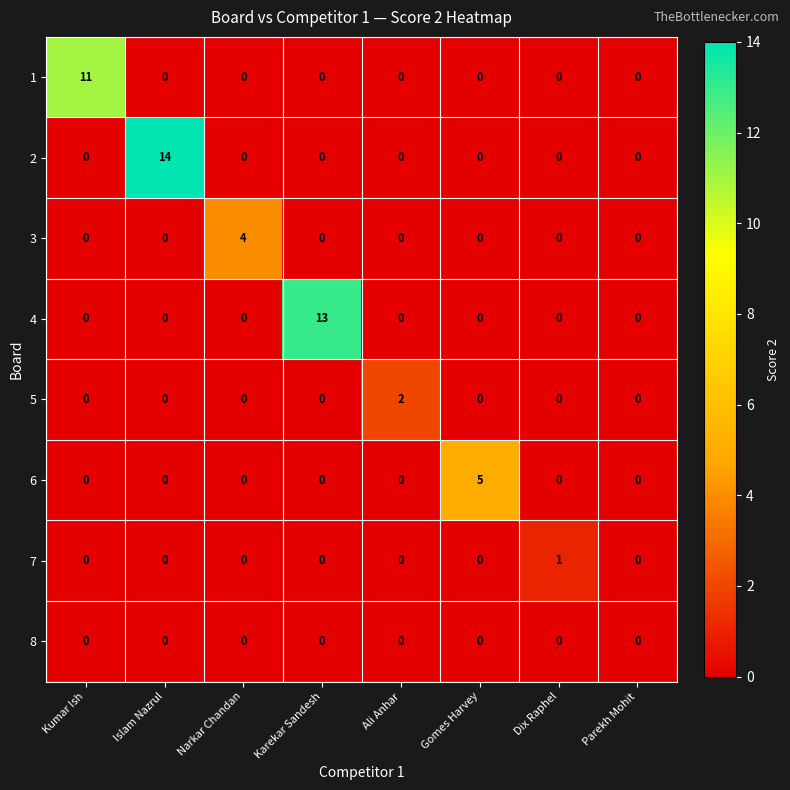

What is the maximum value shown in the chart?

14